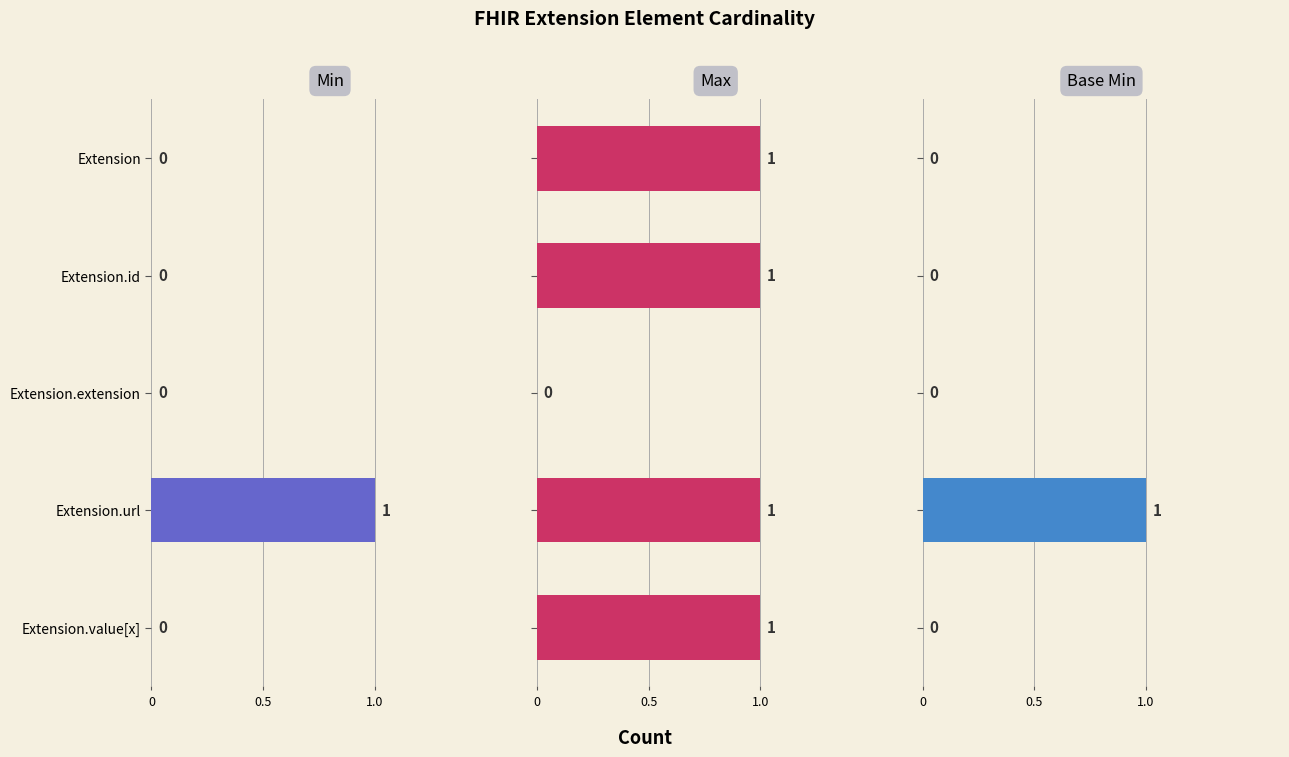

True or false: Min has a value of 0 at Extension.value[x].

False